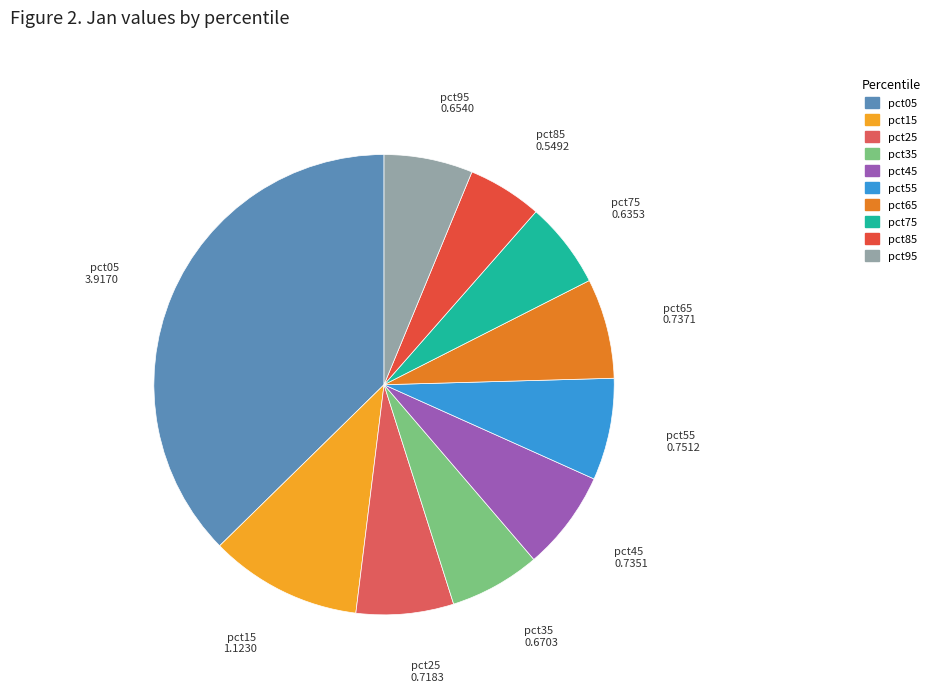

Is there any slice that represents more than half of the pie?

No